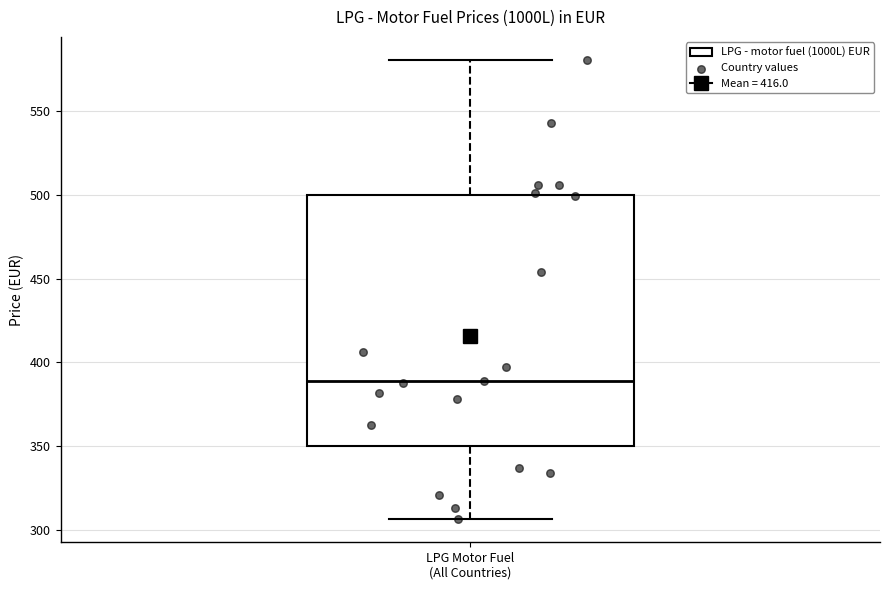

Read this box plot against the y-axis: the position of the median line, the range covered by the box, and the ends of both whiskers. The values are not printed on the chart, so give them approximately, as read against the axis.

median 390, box 350 to 500, whiskers 305 to 580